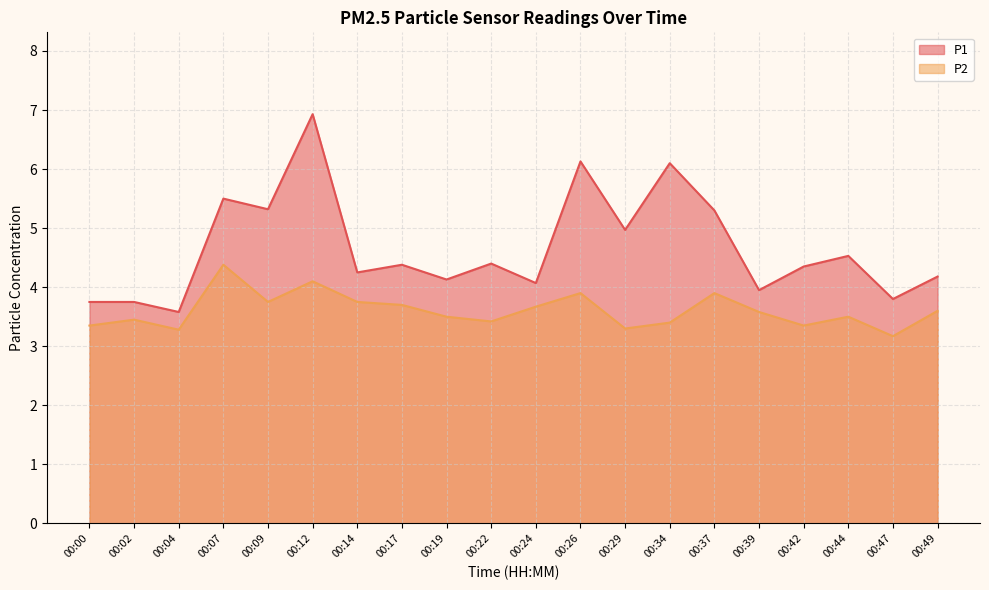

In P1, how many points are higher than both neighbors (excluding endpoints)?

7